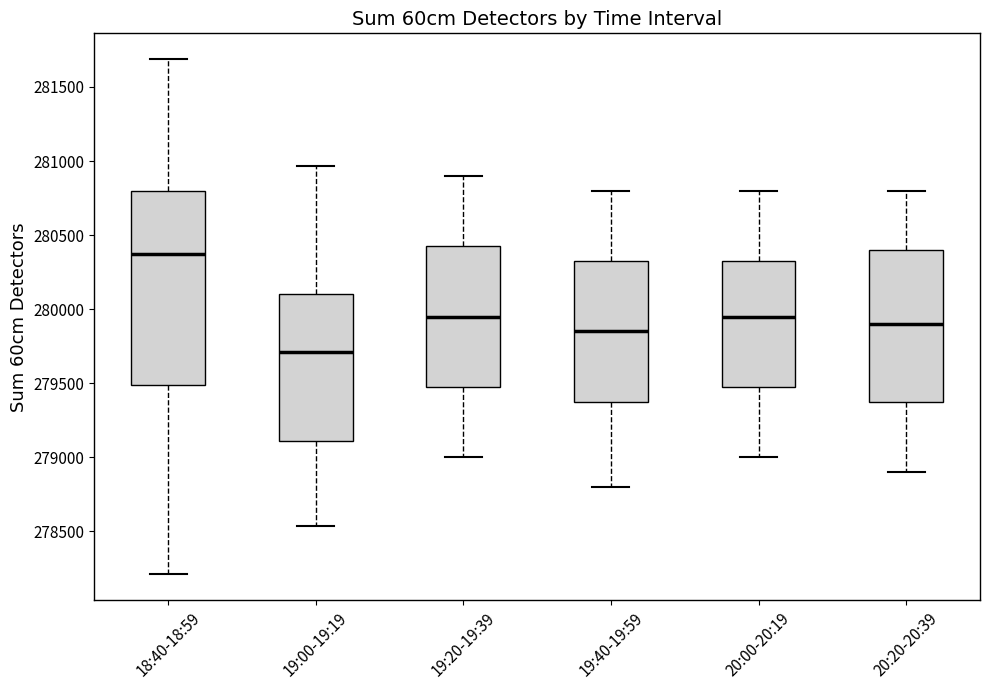

Which box is the tallest, from its lower edge to its upper edge?

18:40-18:59